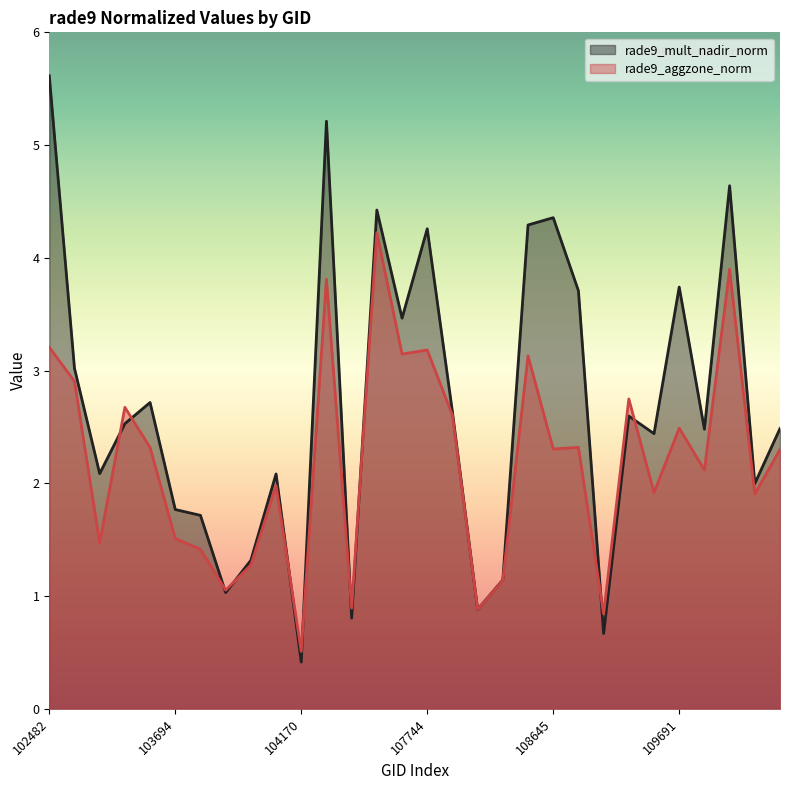

What is the greatest value displayed?

5.6